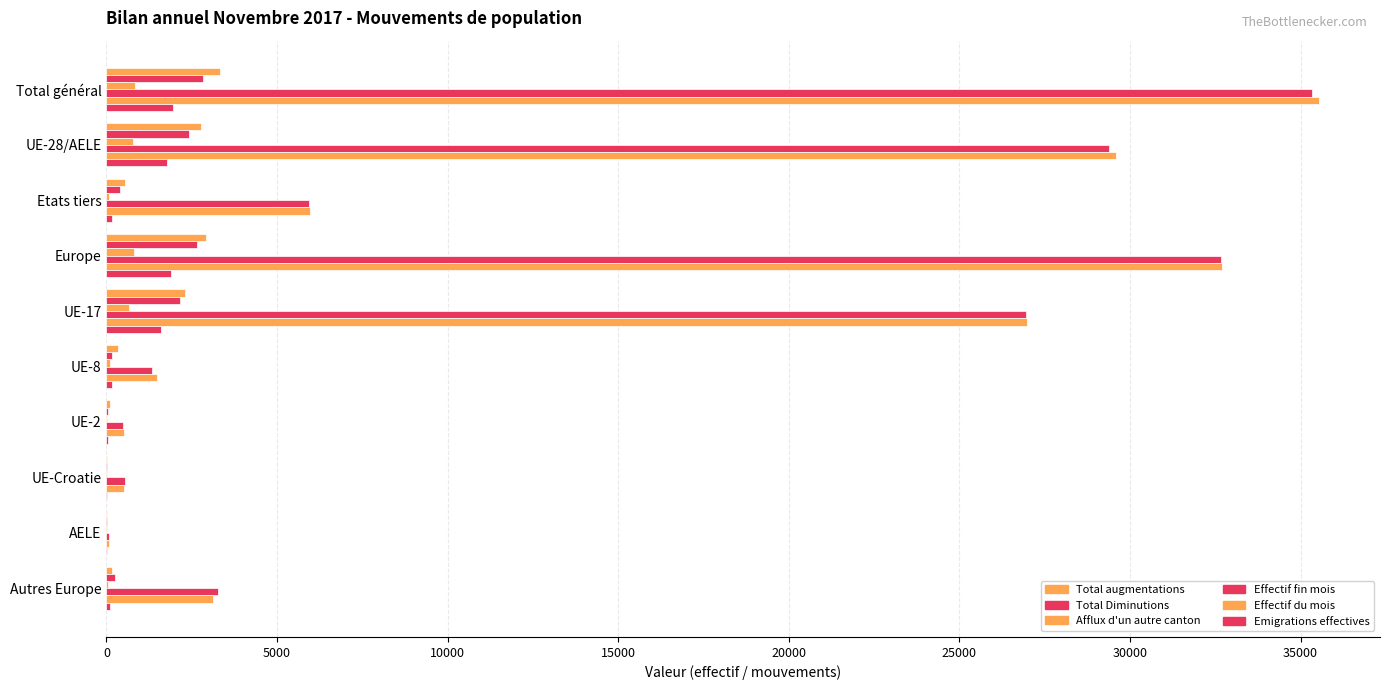

What is the average value of the Total augmentations series?

1245